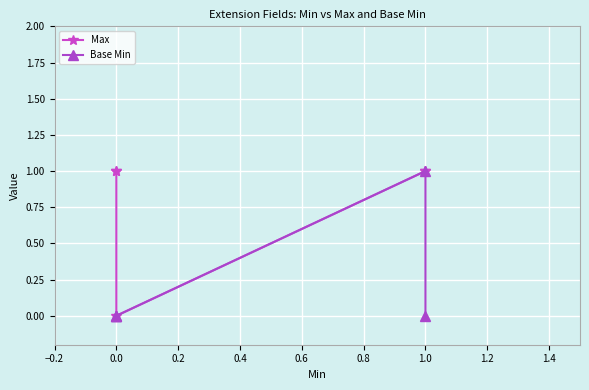

True or false: Max and Base Min intersect in this chart.

False